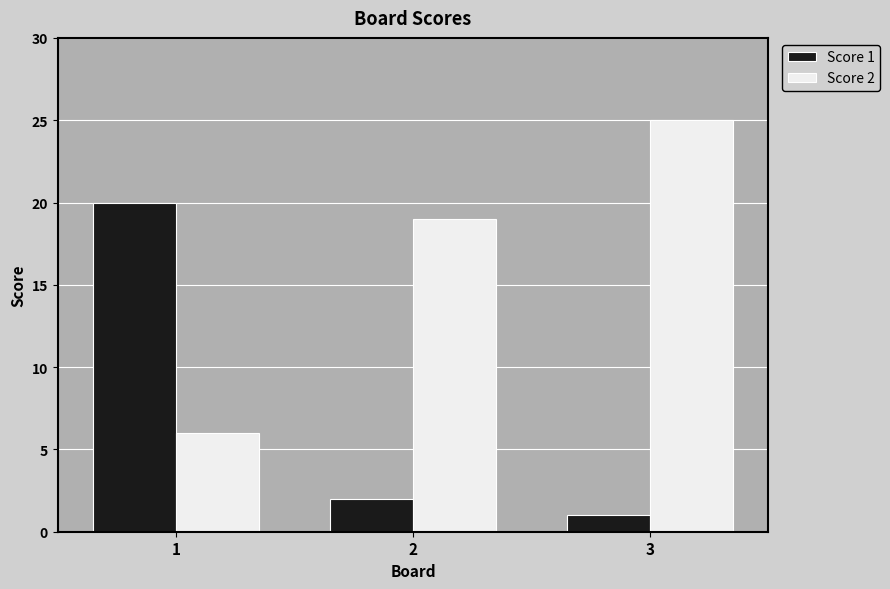

Is it true that Score 2 equals 33 at 2?

False